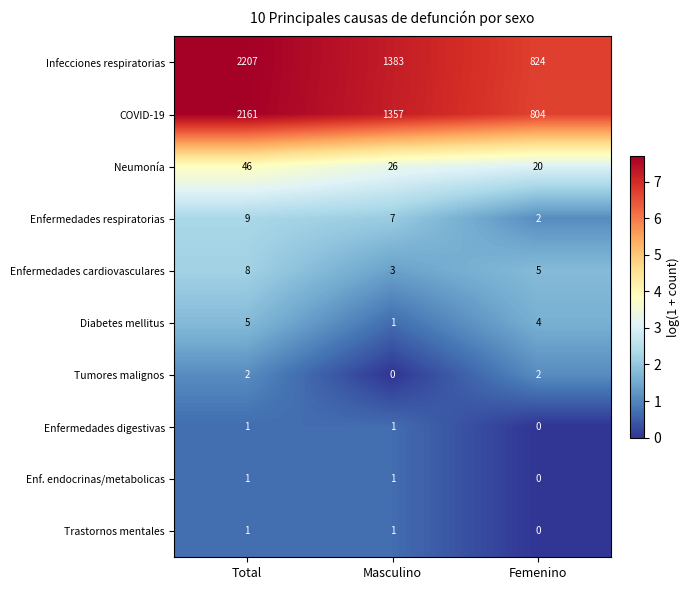

Reading right to left, list all the values displayed in this chart.

Infecciones respiratorias: 824	1383	2207
COVID-19: 804	1357	2161
Neumonía: 20	26	46
Enfermedades respiratorias: 2	7	9
Enfermedades cardiovasculares: 5	3	8
Diabetes mellitus: 4	1	5
Tumores malignos: 2	0	2
Enfermedades digestivas: 0	1	1
Enf. endocrinas/metabolicas: 0	1	1
Trastornos mentales: 0	1	1